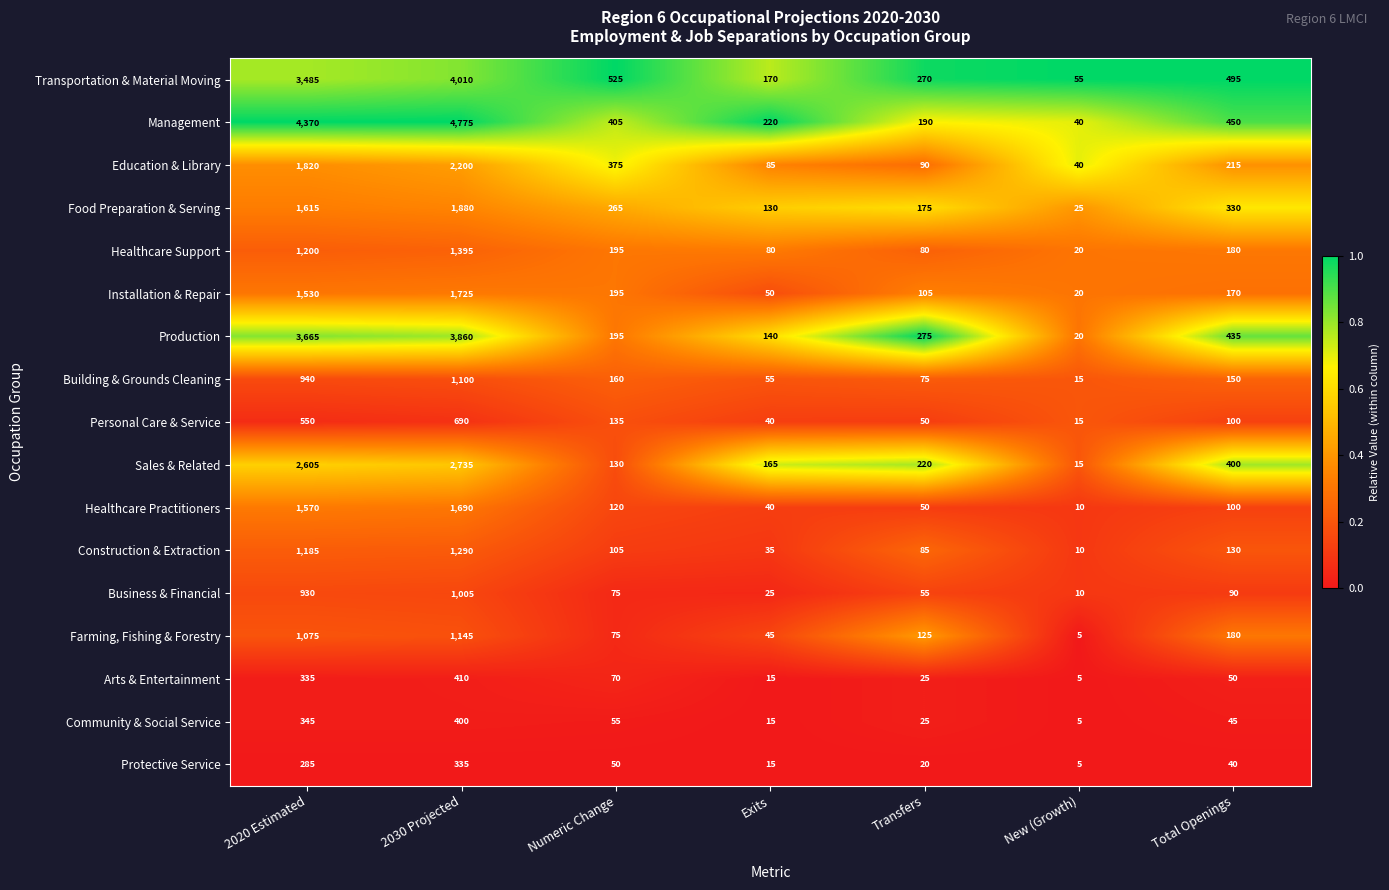

At which label does Education & Library first exceed 215?

2020 Estimated